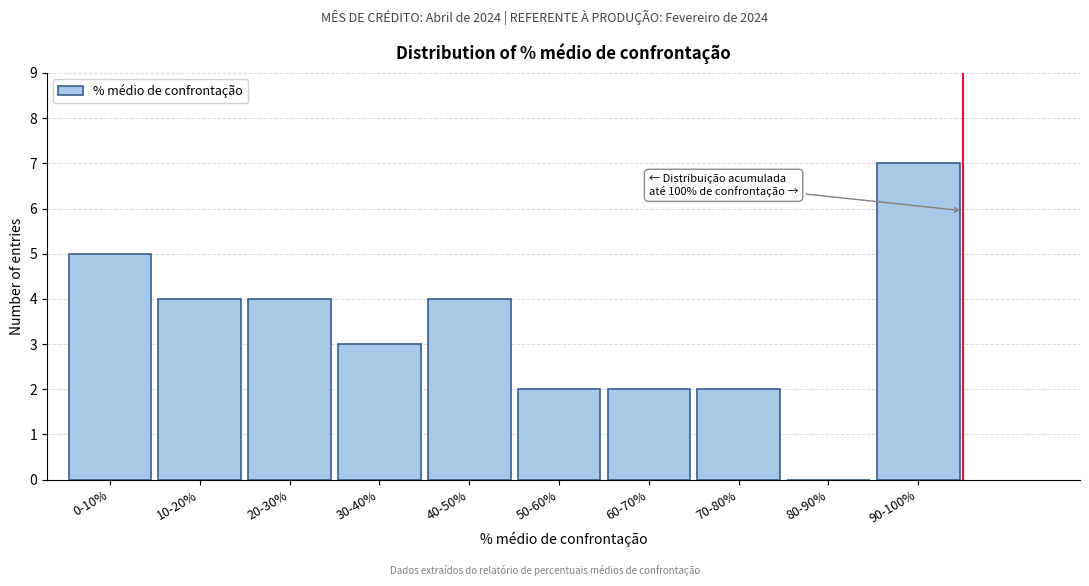

Reading right to left, extract all data points from this chart.

90-100%=7	80-90%=0	70-80%=2	60-70%=2	50-60%=2	40-50%=4	30-40%=3	20-30%=4	10-20%=4	0-10%=5